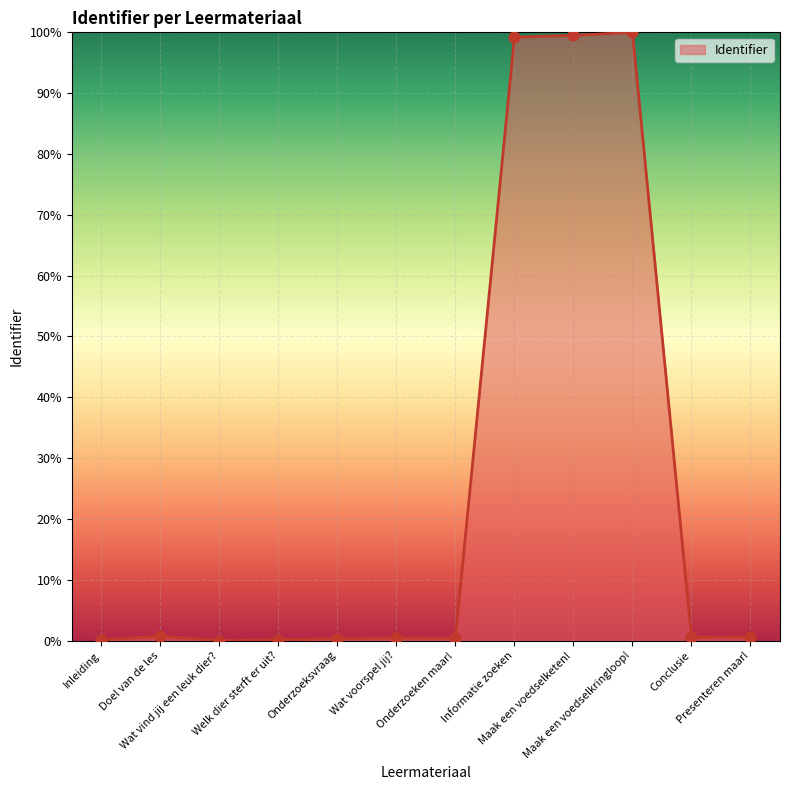

What is the change in value from Wat vind jij een leuk dier? to Maak een voedselketen!?

+99.5